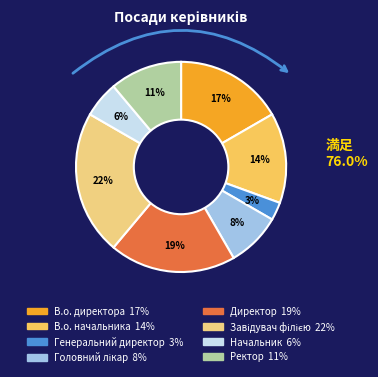

To the nearest percent, what is the combined percentage of В.о. директора and Завідувач філією?

39%